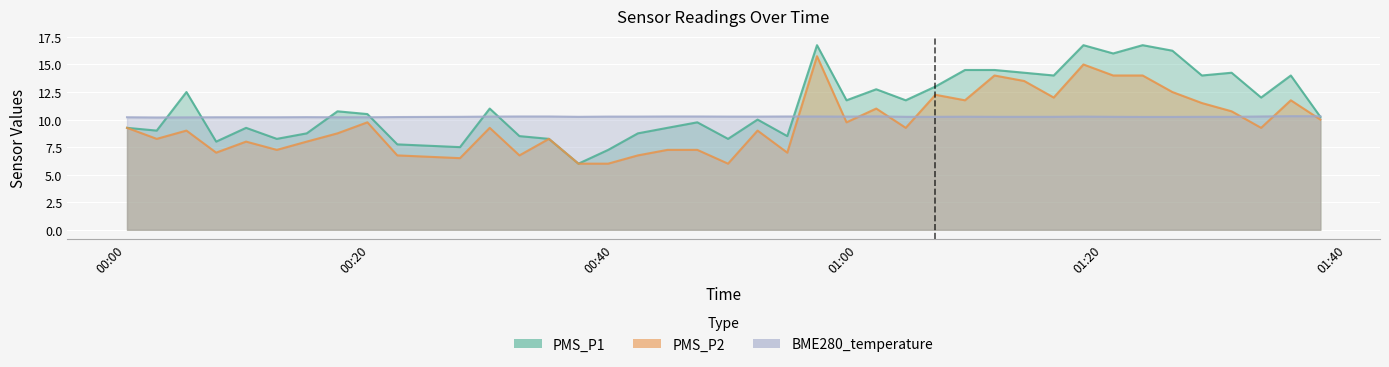

At which category is the sum across all series the highest?

2021/11/02 00:56:38